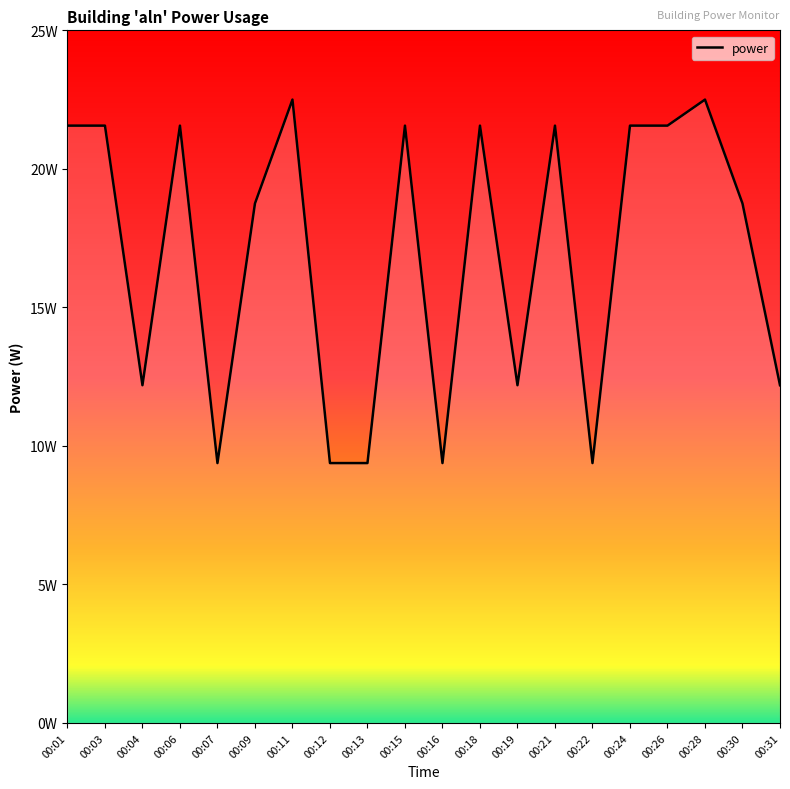

Reading left to right, what are all the values shown in this chart?

00:01=21.6	00:03=21.6	00:04=12.2	00:06=21.6	00:07=9.4	00:09=18.8	00:11=22.5	00:12=9.4	00:13=9.4	00:15=21.6	00:16=9.4	00:18=21.6	00:19=12.2	00:21=21.6	00:22=9.4	00:24=21.6	00:26=21.6	00:28=22.5	00:30=18.8	00:31=12.2